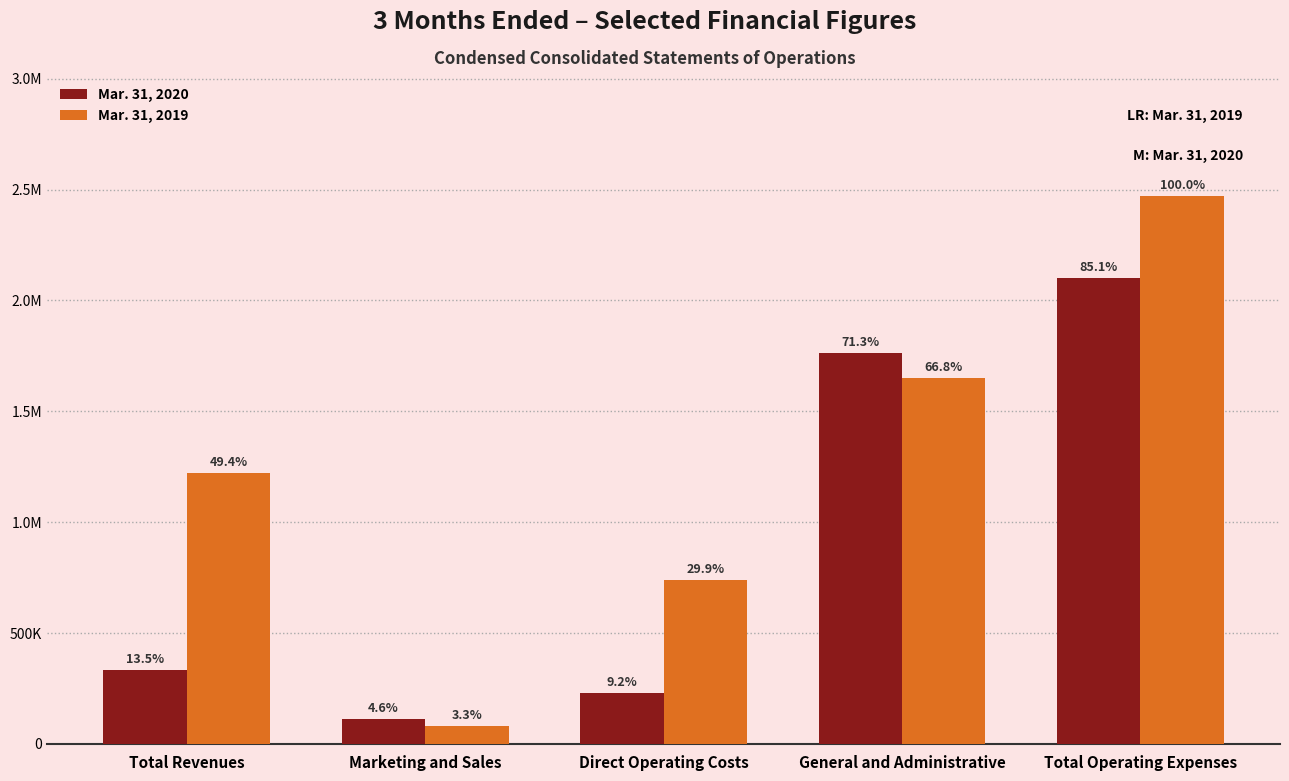

What are all the series names shown in the legend?

Mar. 31, 2020, Mar. 31, 2019